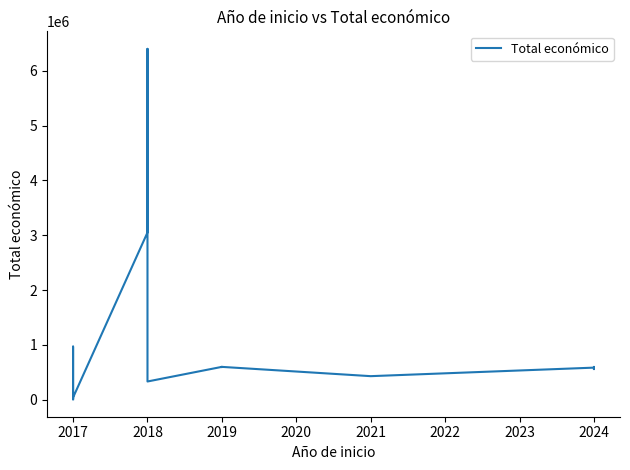

What is the maximum value shown in the chart?

6401275